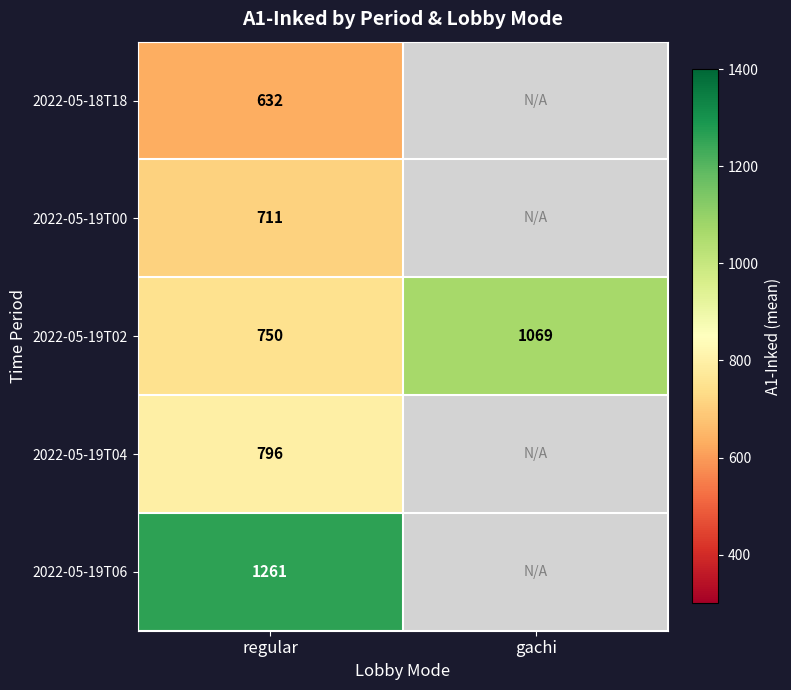

True or false: 2022-05-19T00 has a value of 430 at regular.

False